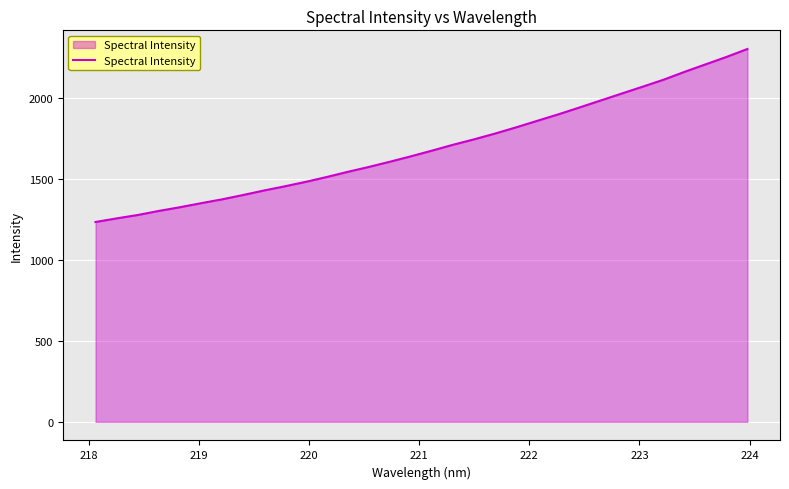

What is the greatest value displayed?

2301.7